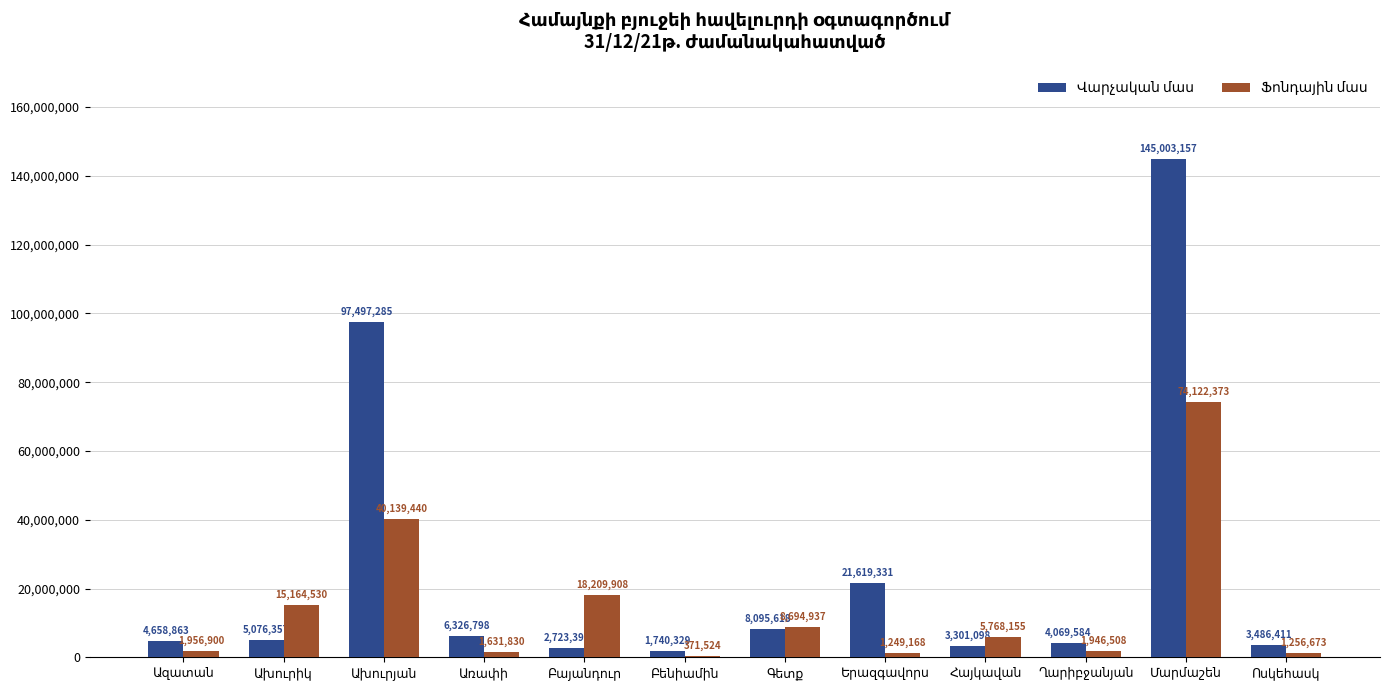

What is the greatest value displayed?

145003156.7